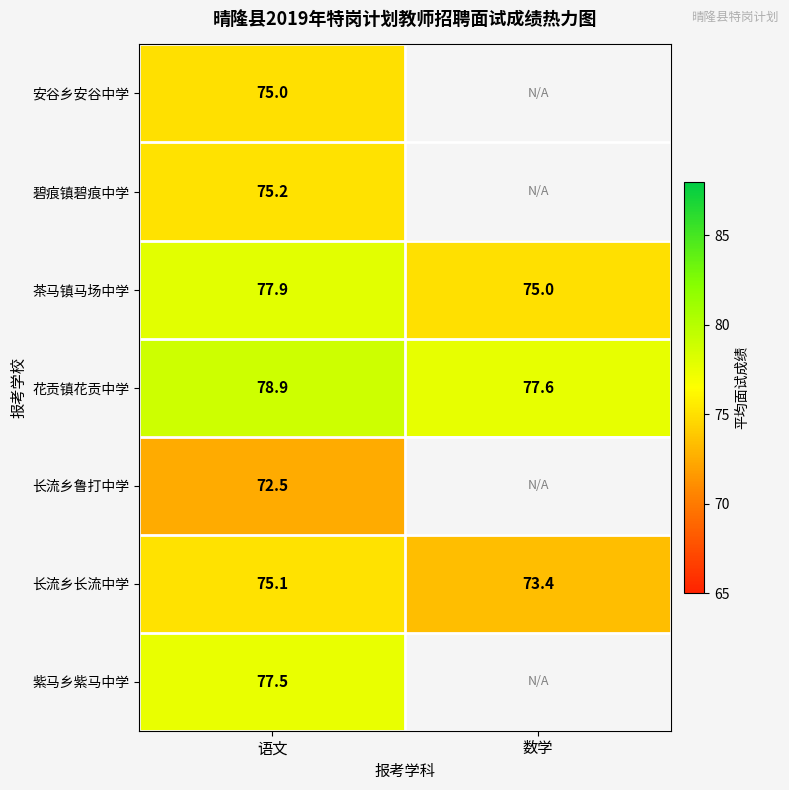

Rank the categories by 花贡镇花贡中学 value from lowest to highest.

数学, 语文